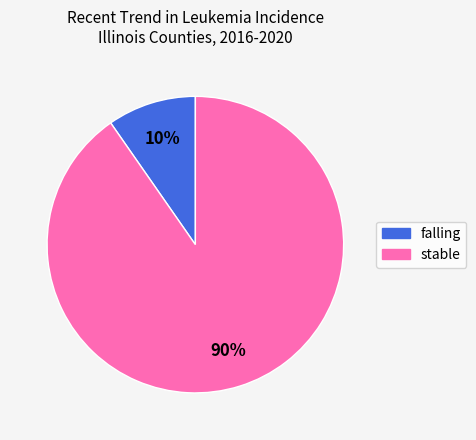

To the nearest percent, what is the average slice percentage?

50%